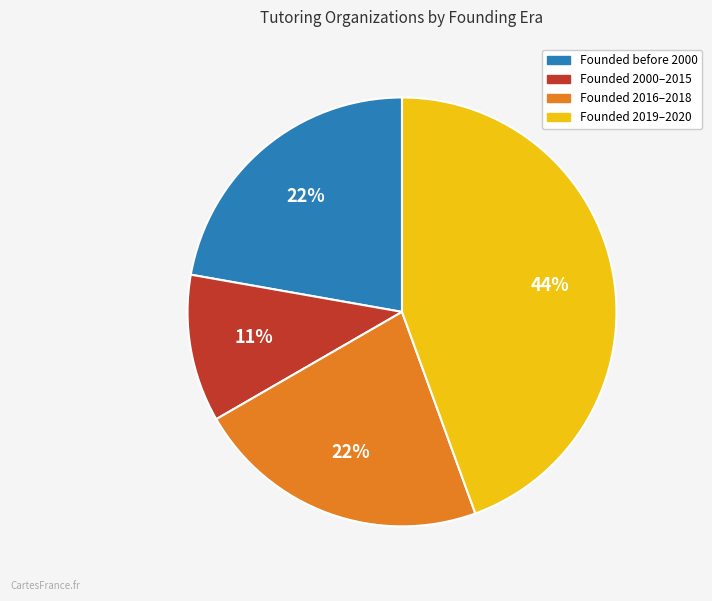

To the nearest percent, what portion does Founded 2016–2018 represent?

22%